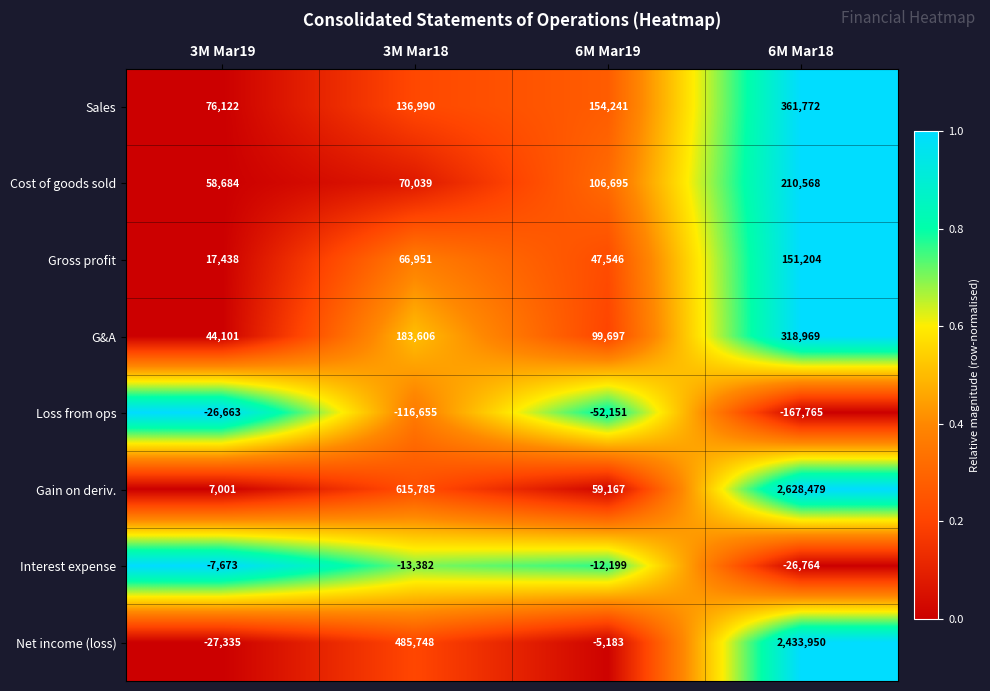

Where is G&A nearest to the value 181535?

3M Mar18